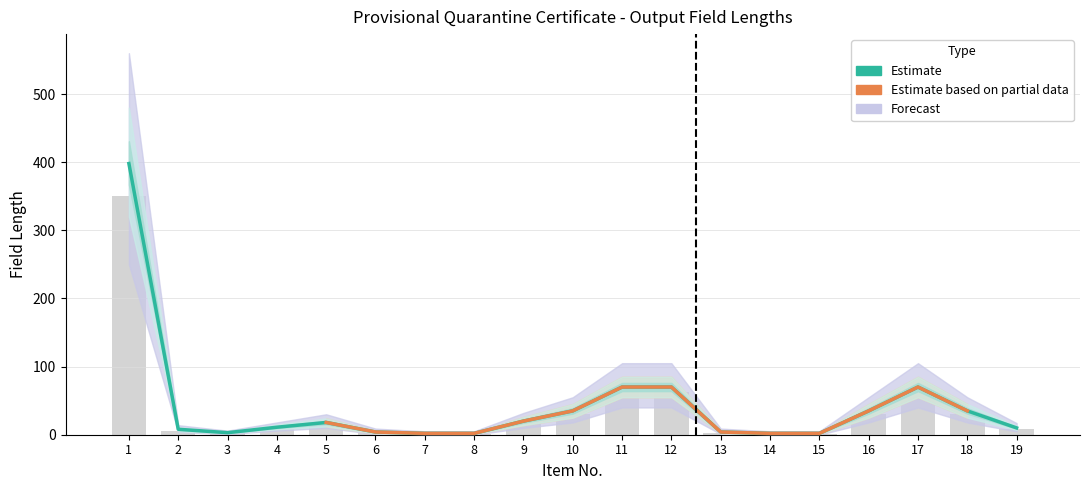

Reading left to right, extract all data points from this chart.

398	8	3	11	18	4	2	2	20	35	70	70	4	2	2	35	70	35	10